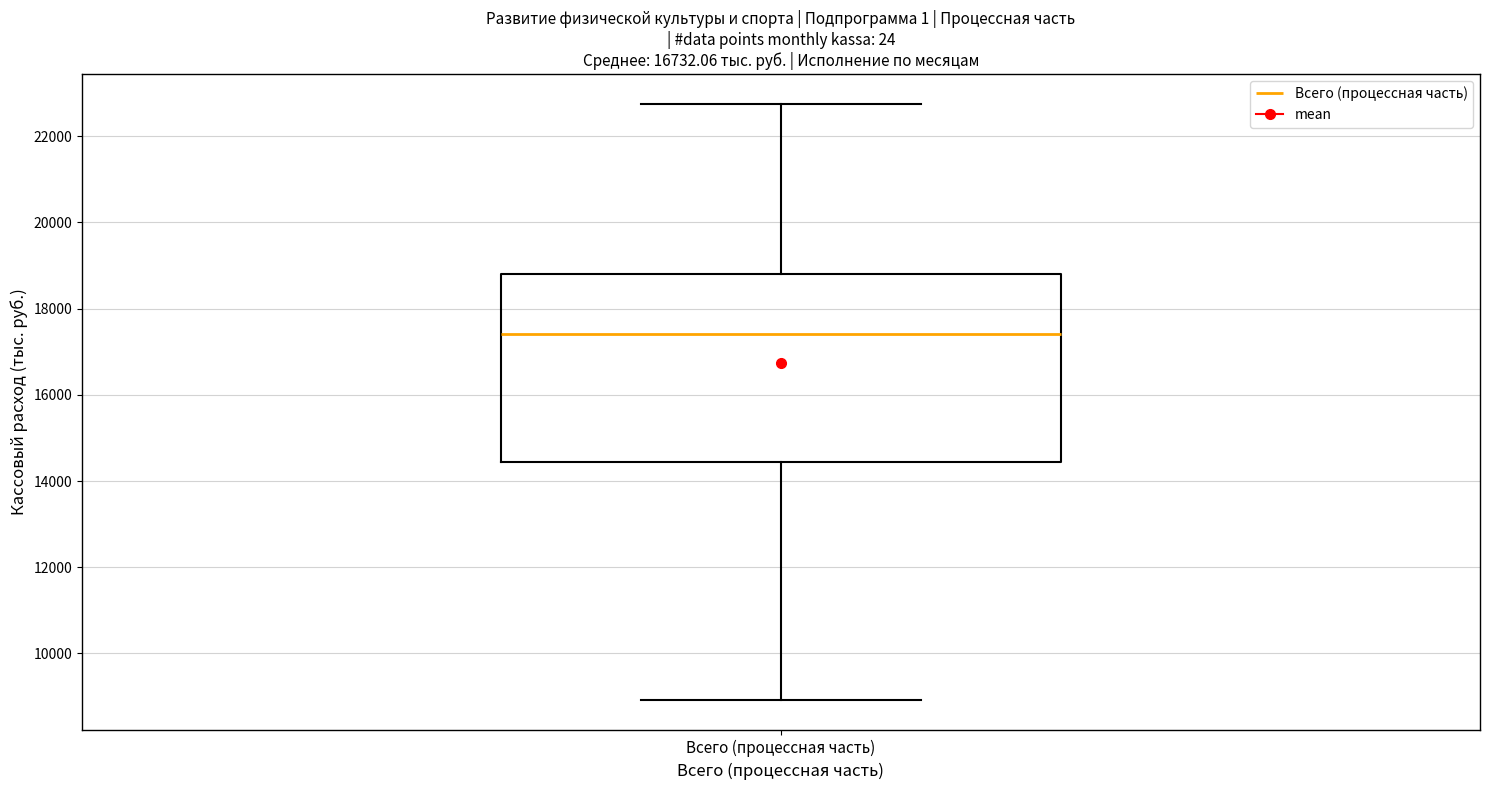

Read this box plot against the y-axis: the position of the median line, the range covered by the box, and the ends of both whiskers. The values are not printed on the chart, so give them approximately, as read against the axis.

median 17400, box 14400 to 18800, whiskers 9000 to 22800